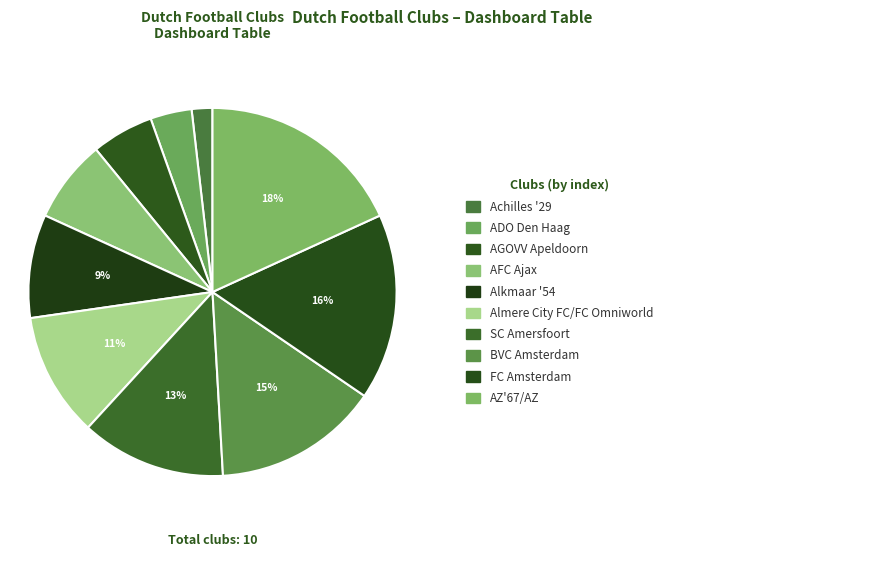

How many segments does this pie chart have?

10